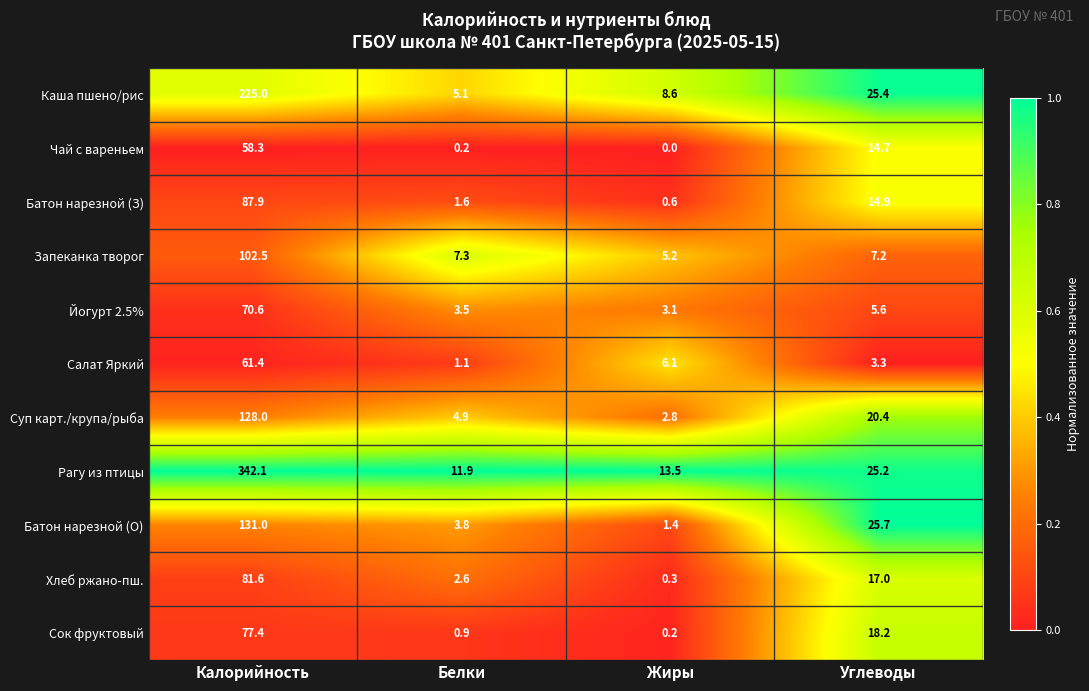

How many distinct data groups are displayed?

11